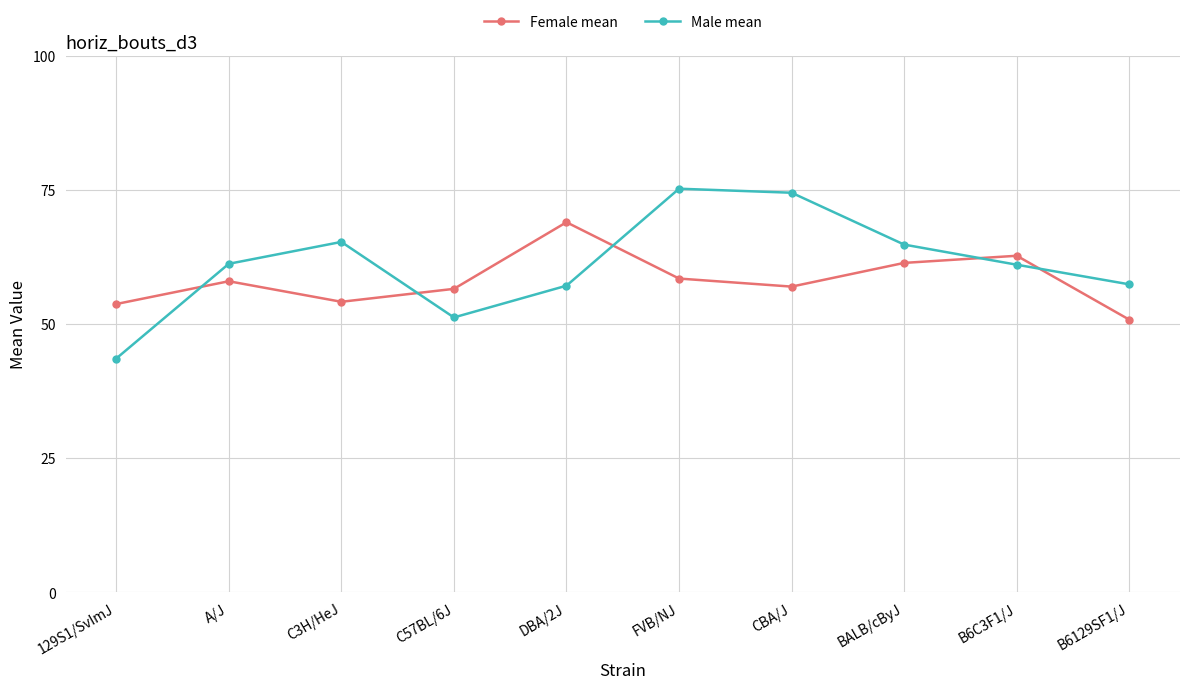

What is the difference between the maximum and second lowest values in the Male mean series?

24.0